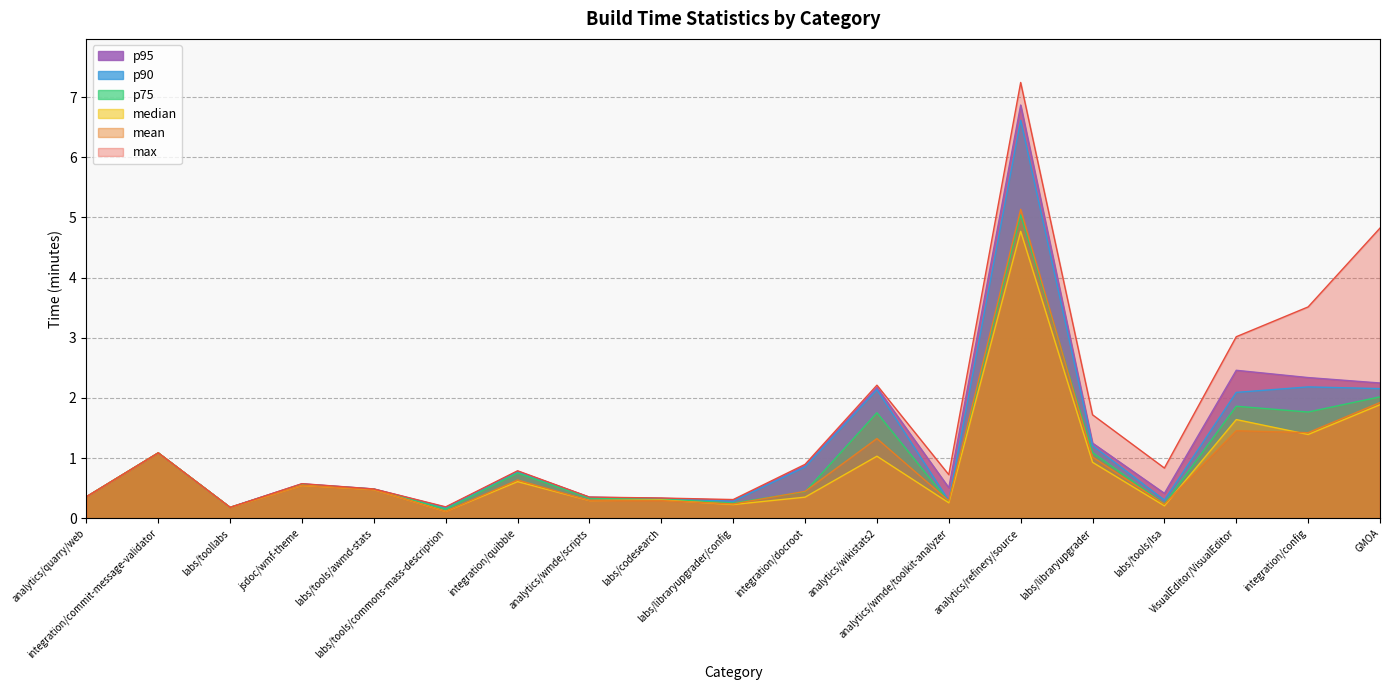

The value of max at integration/commit-message-validator is 1.1. True or false?

True